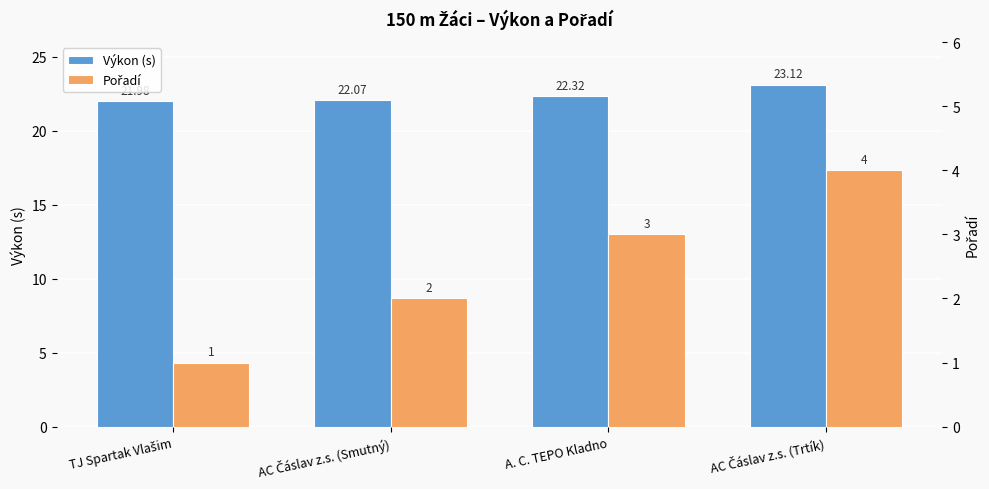

What position from the left is TJ Spartak Vlašim?

1